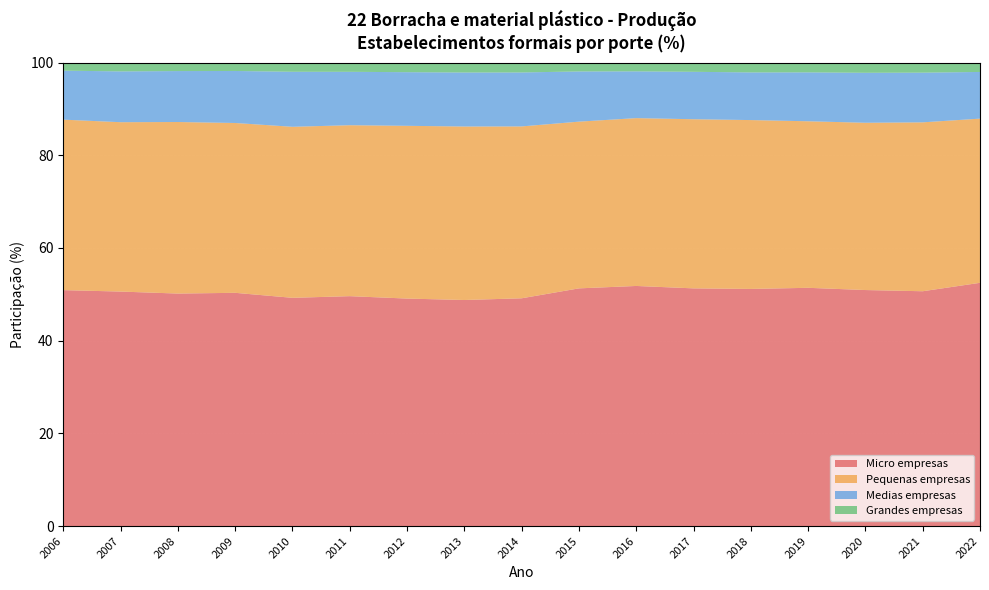

Reading left to right, list all the values displayed in this chart.

Micro empresas: 2006=50.9	2007=50.6	2008=50.2	2009=50.3	2010=49.2	2011=49.6	2012=49.1	2013=48.8	2014=49.1	2015=51.3	2016=51.8	2017=51.3	2018=51.2	2019=51.4	2020=50.9	2021=50.7	2022=52.5
Pequenas empresas: 2006=36.8	2007=36.5	2008=37.0	2009=36.6	2010=36.9	2011=36.9	2012=37.3	2013=37.4	2014=37.1	2015=36.0	2016=36.2	2017=36.5	2018=36.4	2019=35.9	2020=36.1	2021=36.4	2022=35.4
Medias empresas: 2006=10.6	2007=11.0	2008=11.0	2009=11.2	2010=11.9	2011=11.5	2012=11.6	2013=11.7	2014=11.6	2015=10.8	2016=10.1	2017=10.2	2018=10.3	2019=10.6	2020=10.8	2021=10.7	2022=10.1
Grandes empresas: 2006=1.8	2007=1.9	2008=1.8	2009=1.8	2010=2.0	2011=2.0	2012=2.1	2013=2.1	2014=2.1	2015=1.9	2016=1.9	2017=2.0	2018=2.1	2019=2.1	2020=2.2	2021=2.2	2022=2.0